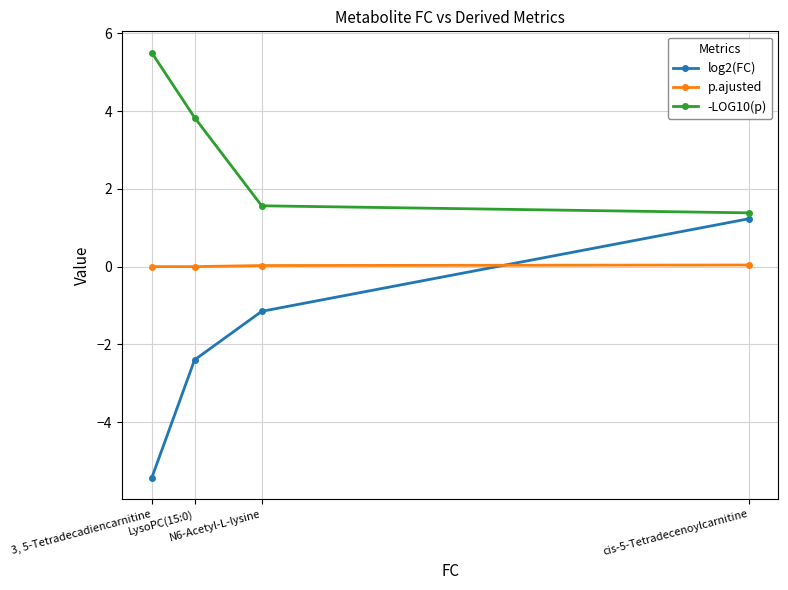

True or false: -LOG10(p) and log2(FC) intersect in this chart.

False